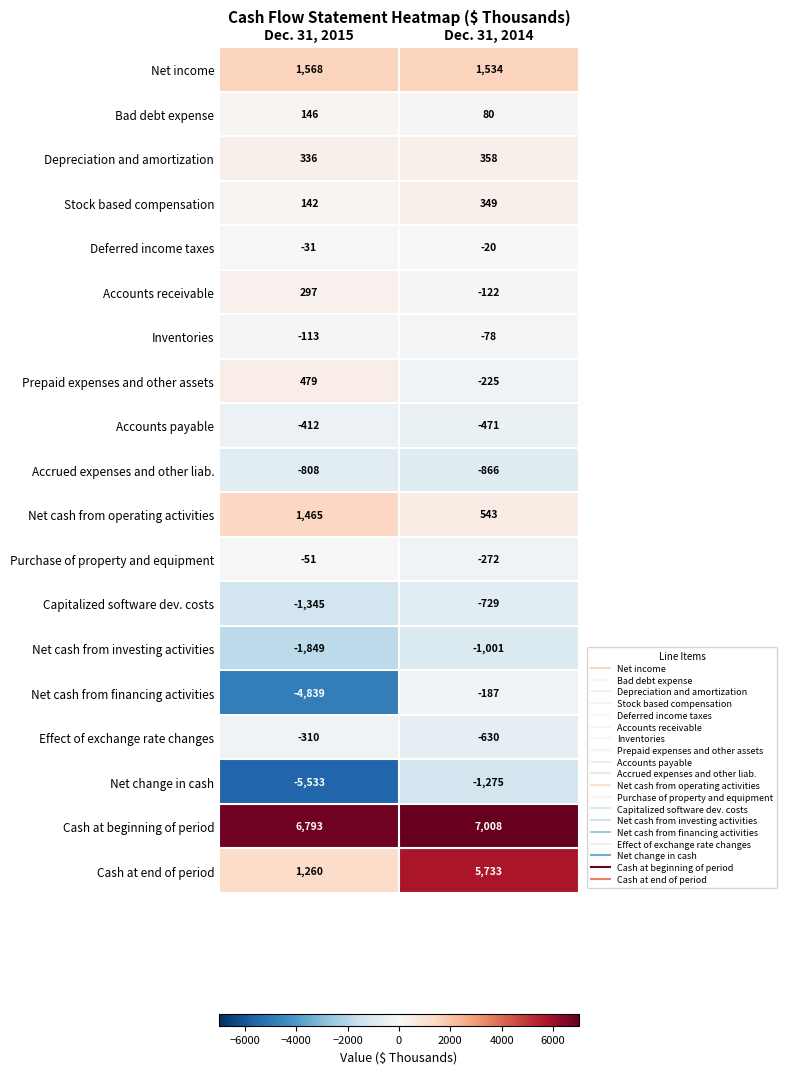

At which category is the sum across all series the highest?

Dec. 31, 2014